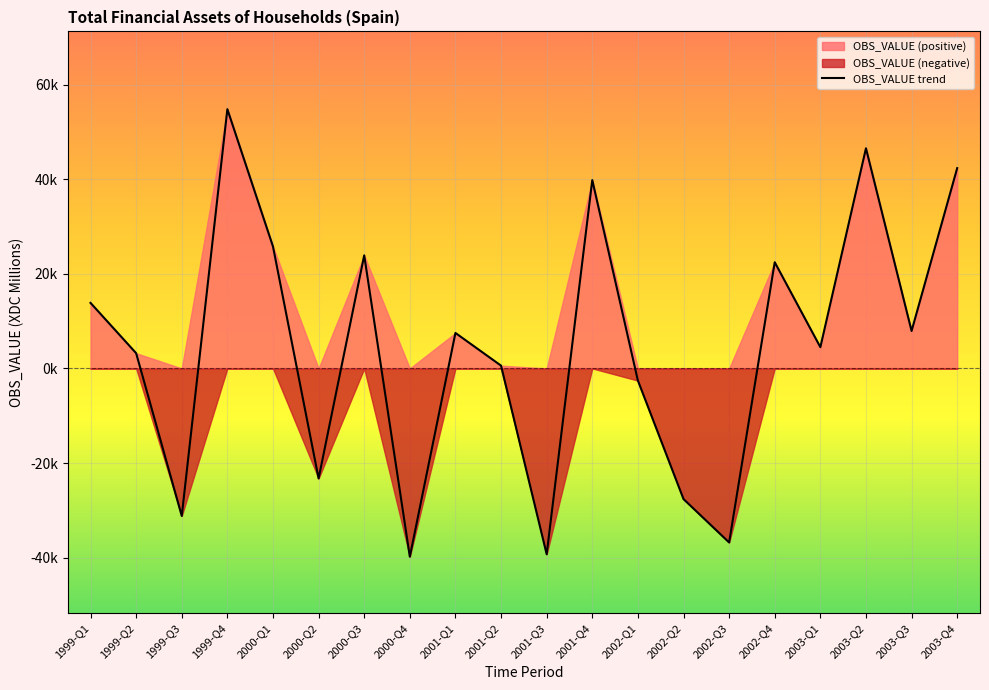

What is the difference between the maximum and minimum values?

94613